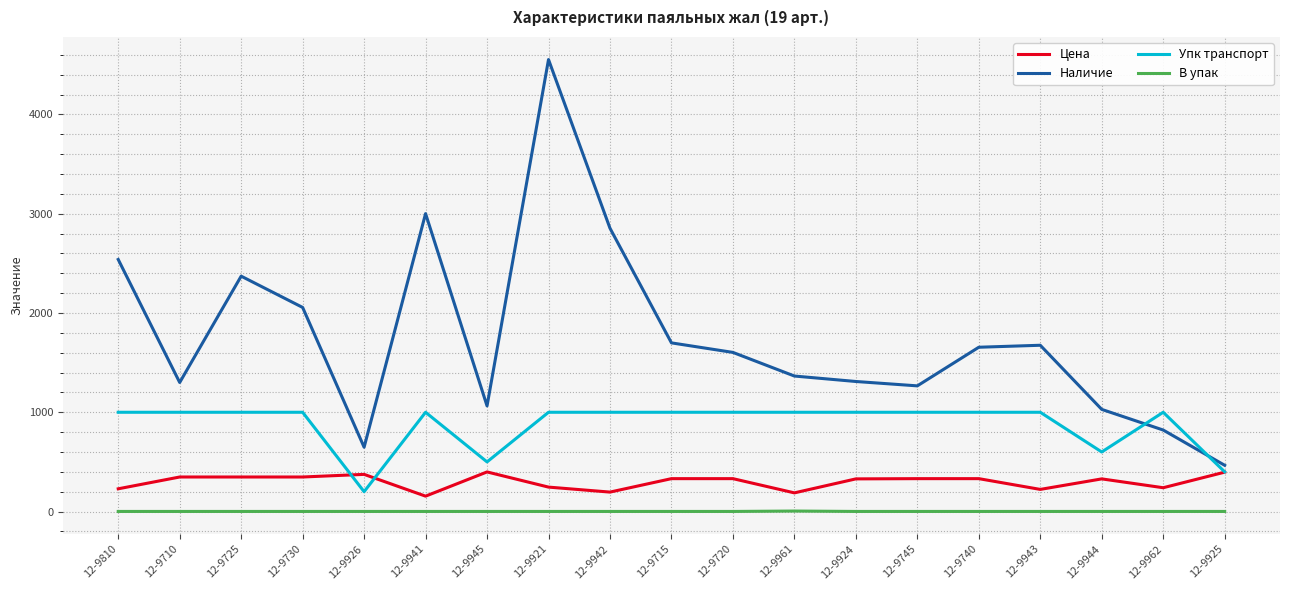

Which series has the largest range (max minus min)?

Наличие